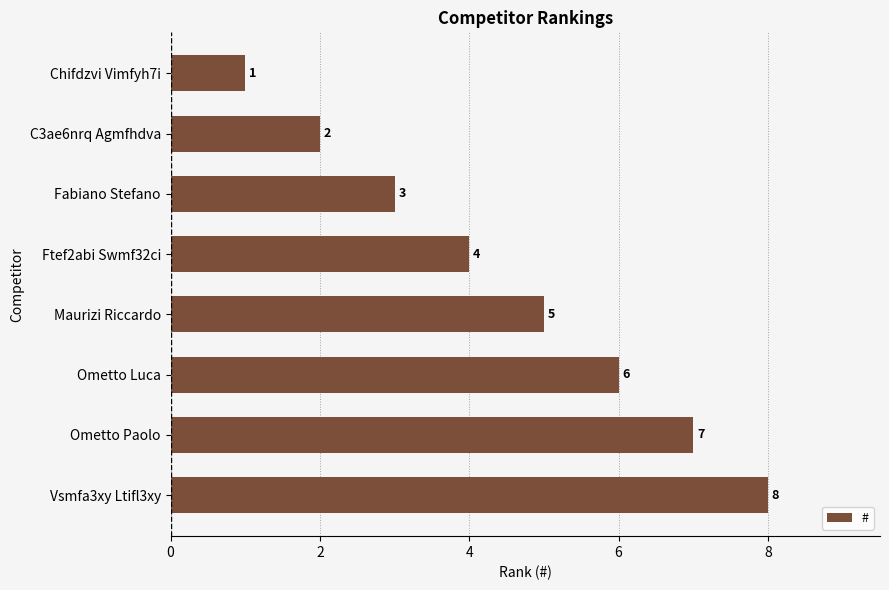

What is the difference between the maximum and second lowest values?

6